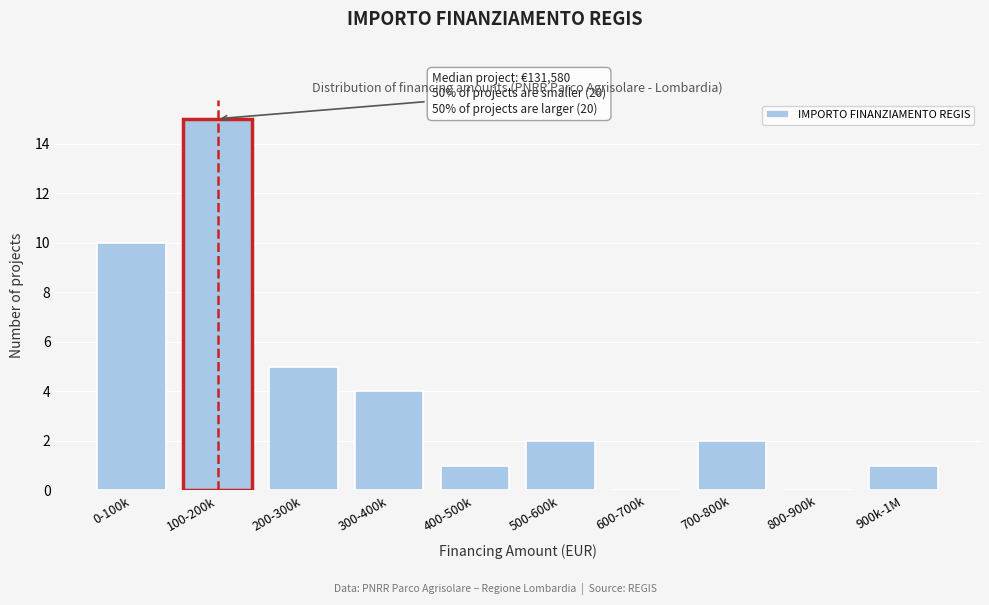

Reading left to right, what are all the values shown in this chart?

0-100k=10	100-200k=15	200-300k=5	300-400k=4	400-500k=1	500-600k=2	600-700k=0	700-800k=2	800-900k=0	900k-1M=1